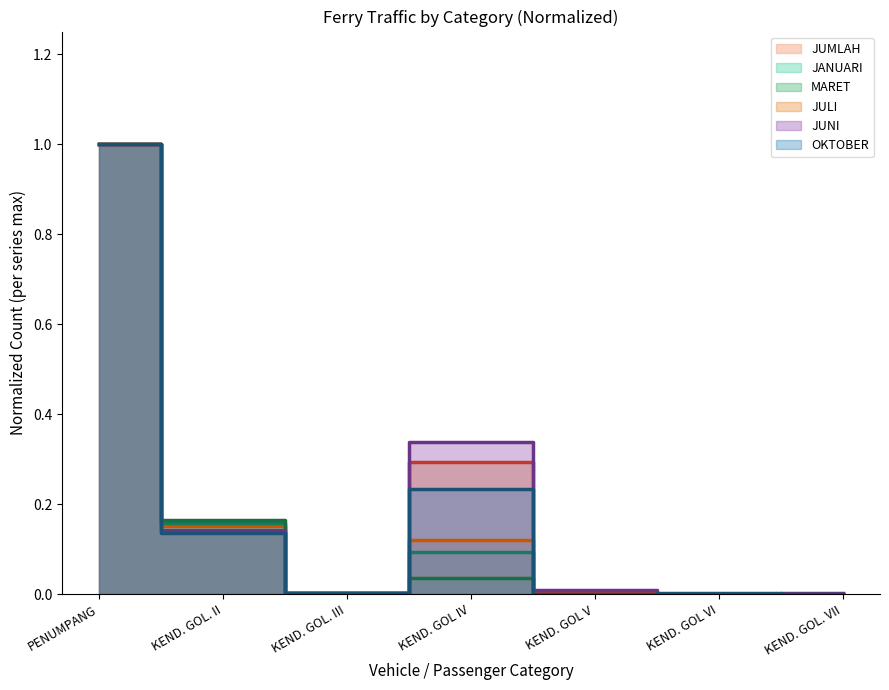

What is the label of the 2nd point from the right?

KEND. GOL VI